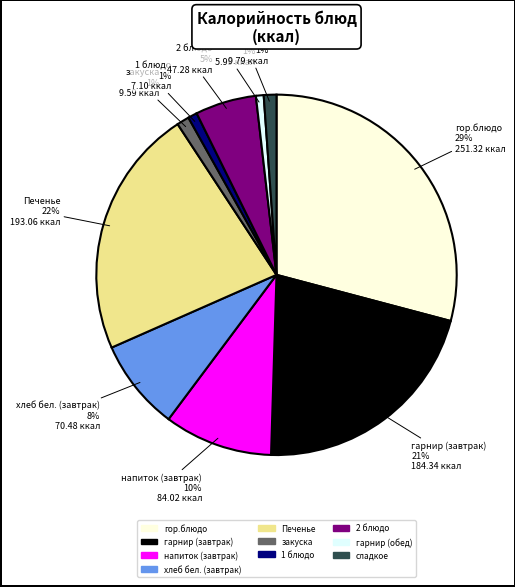

Count the number of slices in the pie.

10